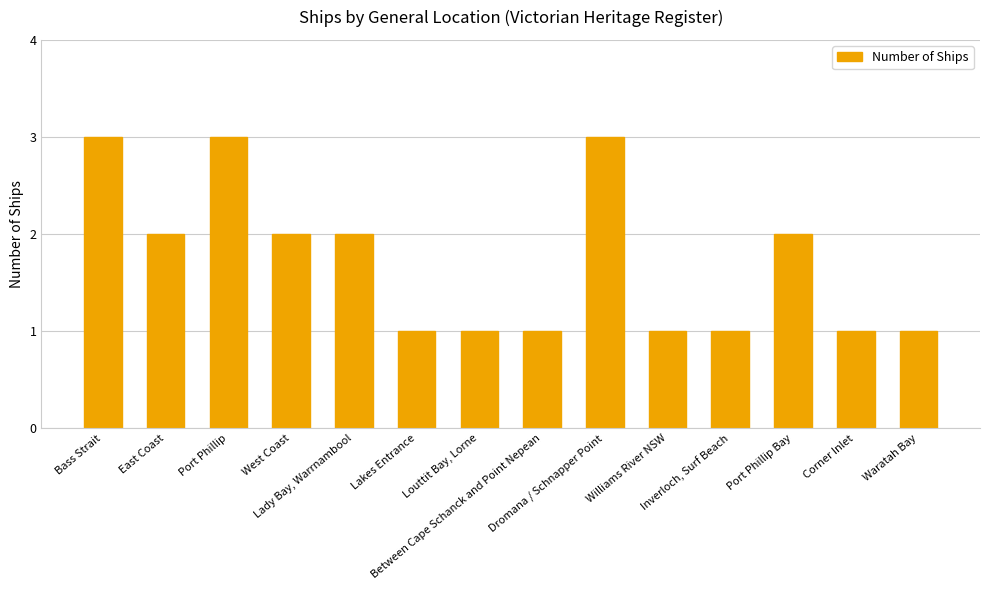

At which label does the data first exceed 2?

Bass Strait